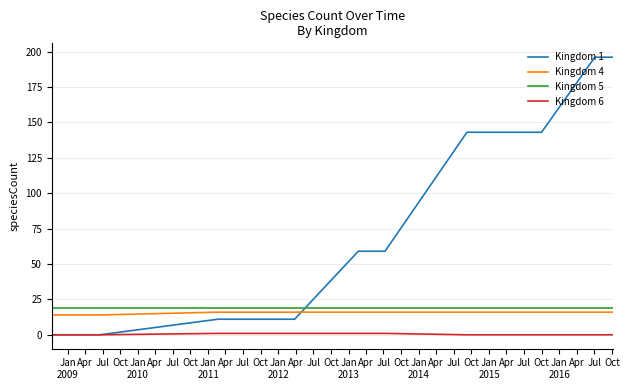

Which series has the largest total across all categories?

Kingdom 1